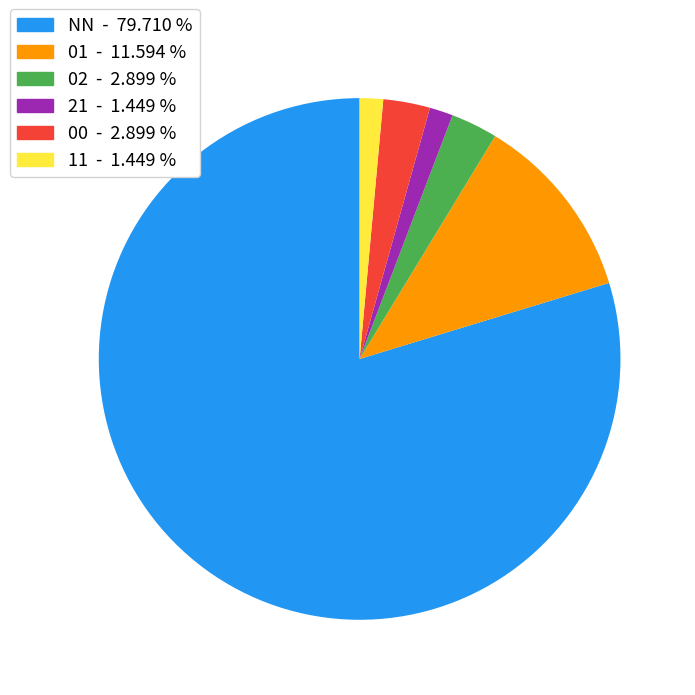

The 11 slice represents 11% of the pie. True or false?

False